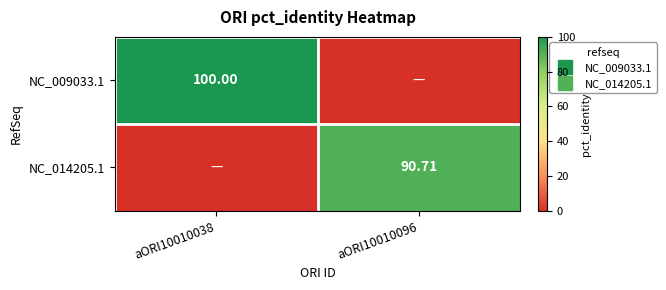

The NC_014205.1 series shows 30.1 at aORI10010038. True or false?

False